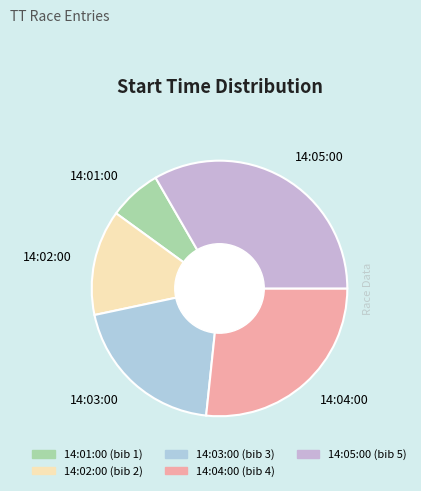

The 14:04:00 slice represents 27% of the pie. True or false?

True